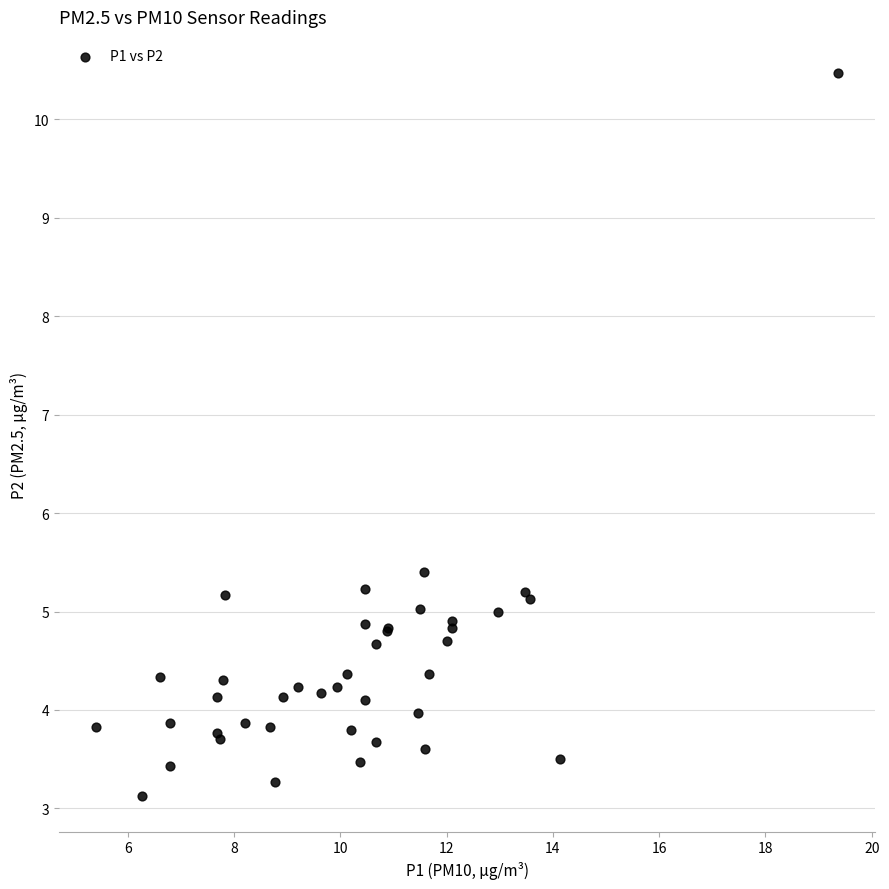

What Y value in the scatter plot is closest to 6?

5.4